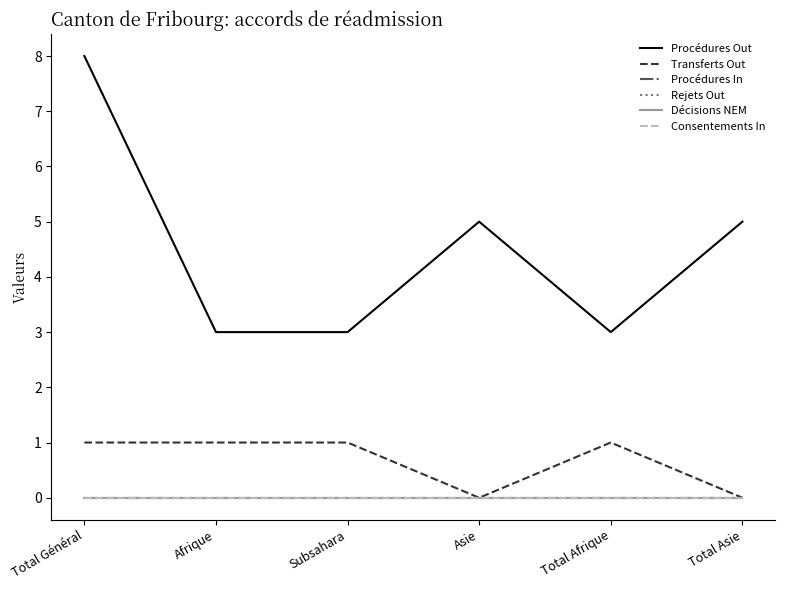

Reading left to right, transcribe all the data shown in this chart.

Procédures Out: Total Général=8	Afrique=3	Subsahara=3	Asie=5	Total Afrique=3	Total Asie=5
Transferts Out: Total Général=1	Afrique=1	Subsahara=1	Asie=0	Total Afrique=1	Total Asie=0
Procédures In: Total Général=0	Afrique=0	Subsahara=0	Asie=0	Total Afrique=0	Total Asie=0
Rejets Out: Total Général=0	Afrique=0	Subsahara=0	Asie=0	Total Afrique=0	Total Asie=0
Décisions NEM: Total Général=0	Afrique=0	Subsahara=0	Asie=0	Total Afrique=0	Total Asie=0
Consentements In: Total Général=0	Afrique=0	Subsahara=0	Asie=0	Total Afrique=0	Total Asie=0